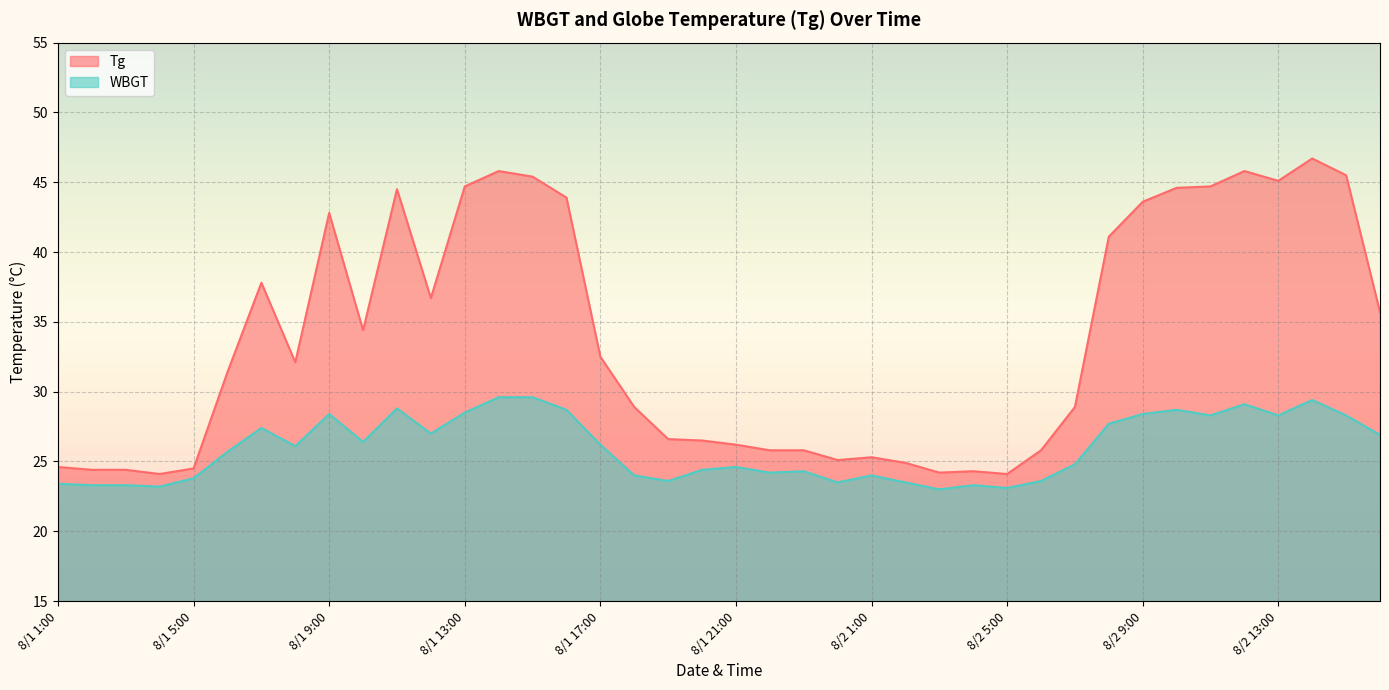

At 8/1 16:00, list the series in order from largest to smallest.

Tg, WBGT